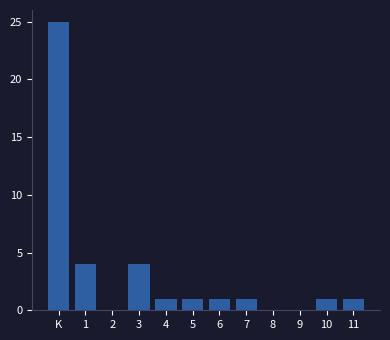

Reading left to right, what are all the values shown in this chart?

K=25	1=4	2=0	3=4	4=1	5=1	6=1	7=1	8=0	9=0	10=1	11=1